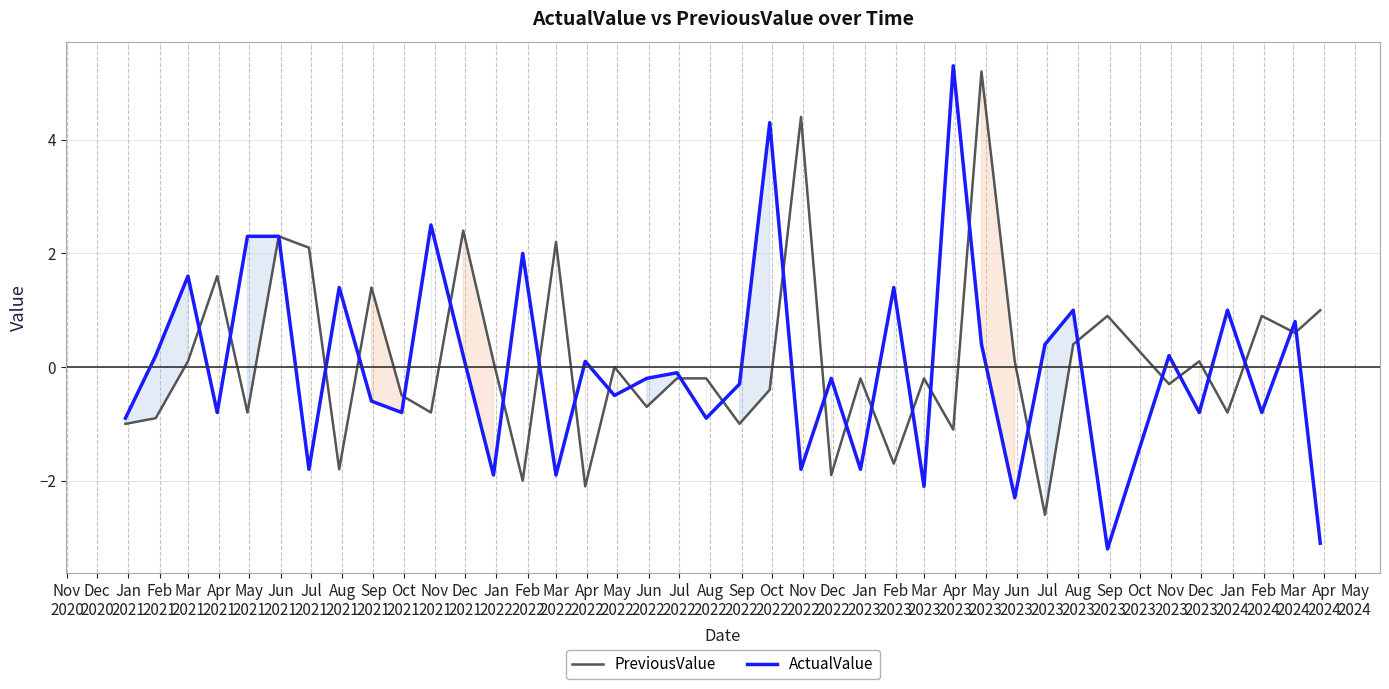

What position from the left is Dec
2020?

2